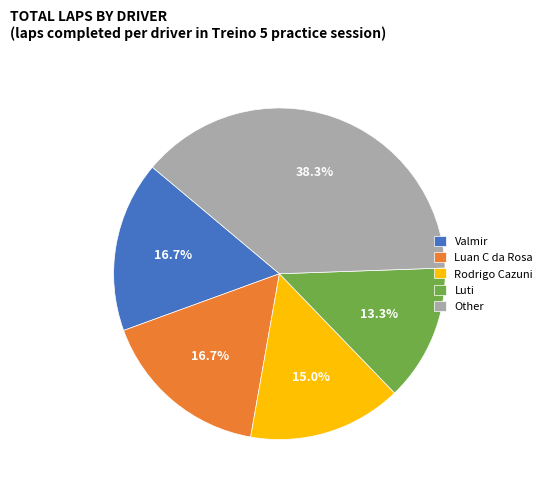

What percentage do Luti and Rodrigo Cazuni together represent?

28.3%